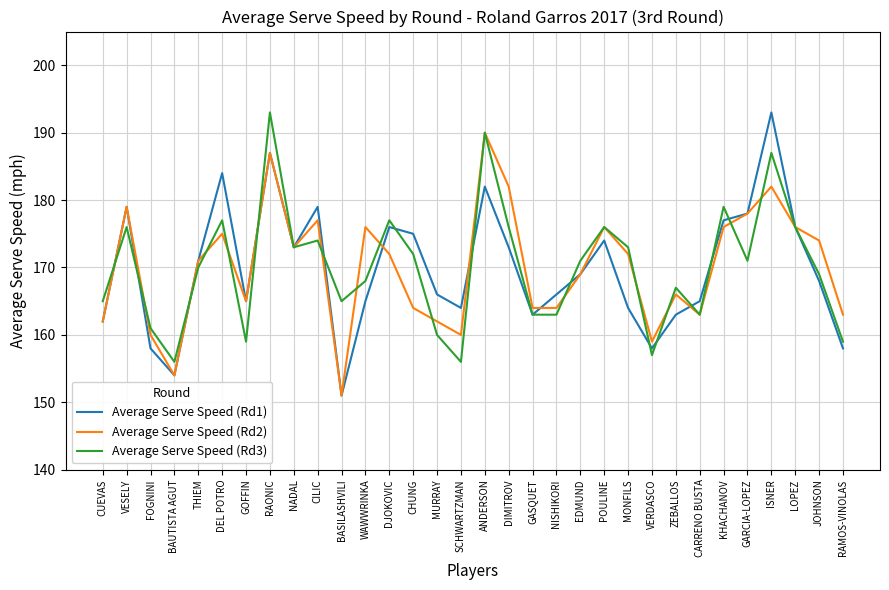

True or false: Average Serve Speed (Rd2) and Average Serve Speed (Rd3) cross at least once.

True